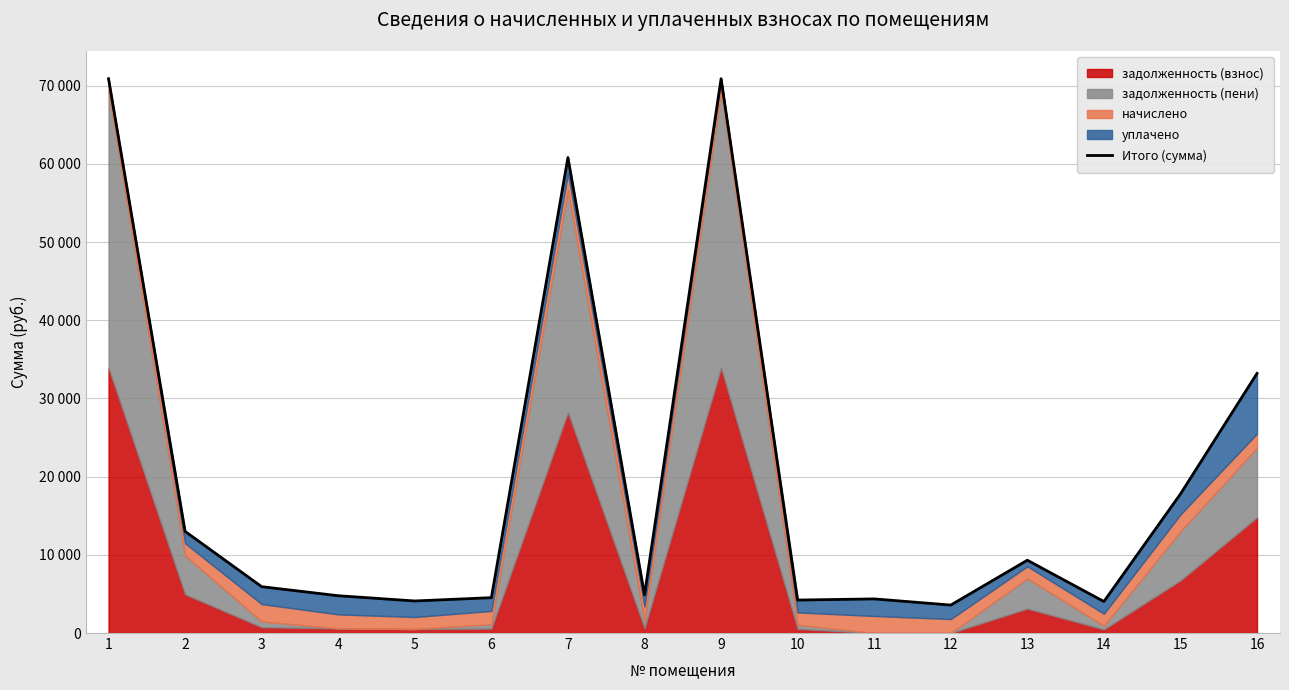

Approximately how many times larger is the value at 7 compared to 11?

13.9